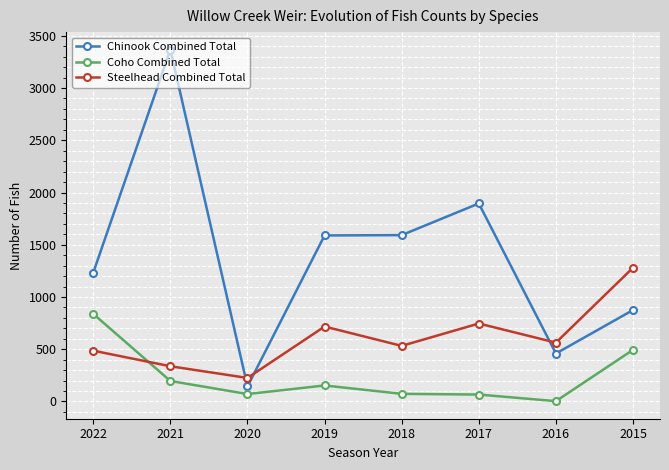

Rank the series by their average value, from lowest to highest.

Coho Combined Total, Steelhead Combined Total, Chinook Combined Total